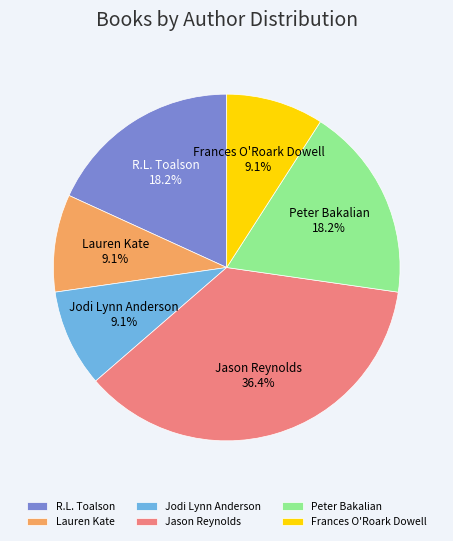

Which has a higher value, Jodi Lynn Anderson or Peter Bakalian?

Peter Bakalian